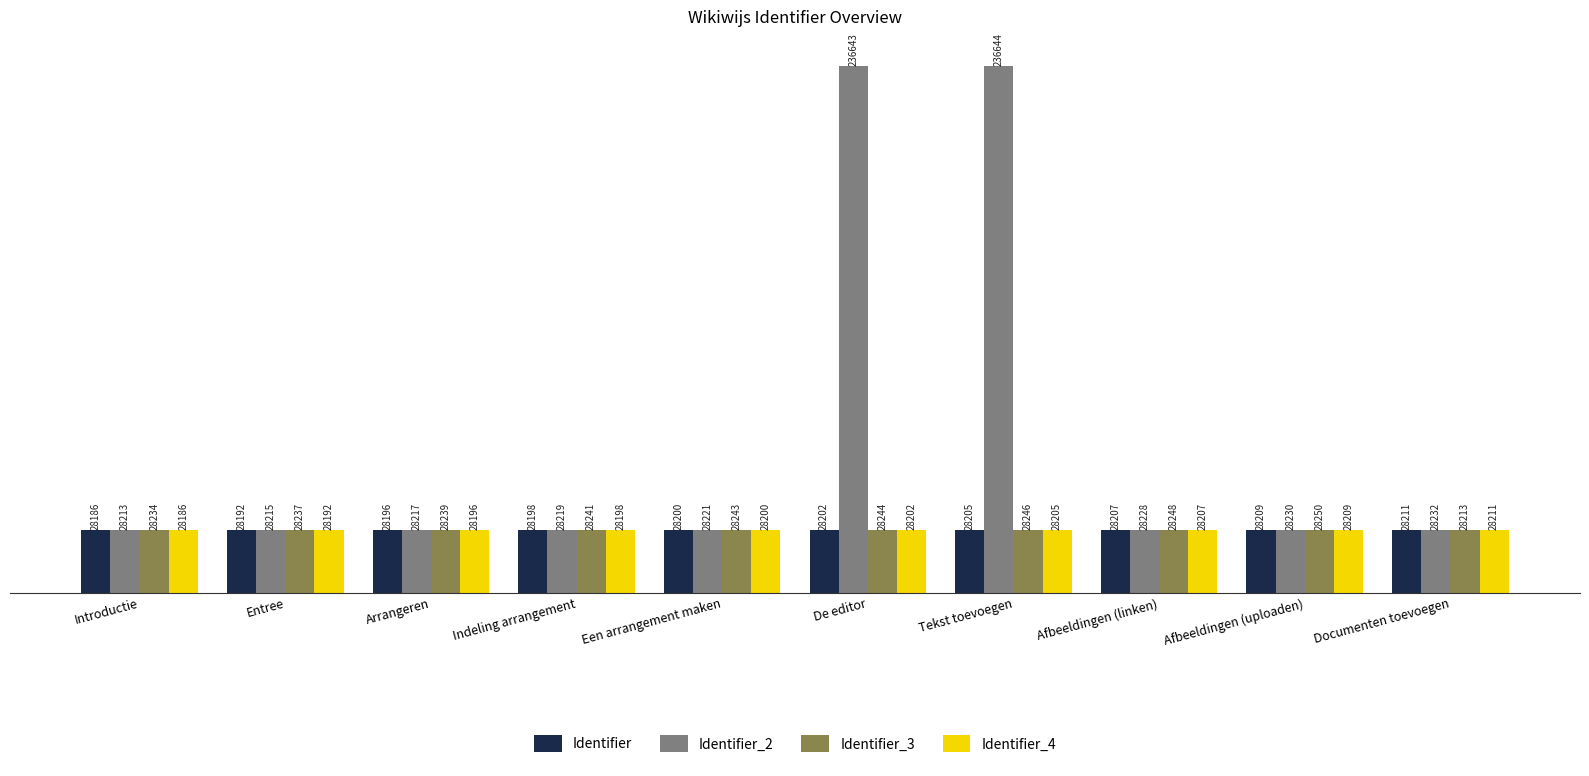

Reading left to right, transcribe all the data shown in this chart.

Identifier: Introductie=28186	Entree=28192	Arrangeren=28196	Indeling arrangement=28198	Een arrangement maken=28200	De editor=28202	Tekst toevoegen=28205	Afbeeldingen (linken)=28207	Afbeeldingen (uploaden)=28209	Documenten toevoegen=28211
Identifier_2: Introductie=28213	Entree=28215	Arrangeren=28217	Indeling arrangement=28219	Een arrangement maken=28221	De editor=236643	Tekst toevoegen=236644	Afbeeldingen (linken)=28228	Afbeeldingen (uploaden)=28230	Documenten toevoegen=28232
Identifier_3: Introductie=28234	Entree=28237	Arrangeren=28239	Indeling arrangement=28241	Een arrangement maken=28243	De editor=28244	Tekst toevoegen=28246	Afbeeldingen (linken)=28248	Afbeeldingen (uploaden)=28250	Documenten toevoegen=28213
Identifier_4: Introductie=28186	Entree=28192	Arrangeren=28196	Indeling arrangement=28198	Een arrangement maken=28200	De editor=28202	Tekst toevoegen=28205	Afbeeldingen (linken)=28207	Afbeeldingen (uploaden)=28209	Documenten toevoegen=28211